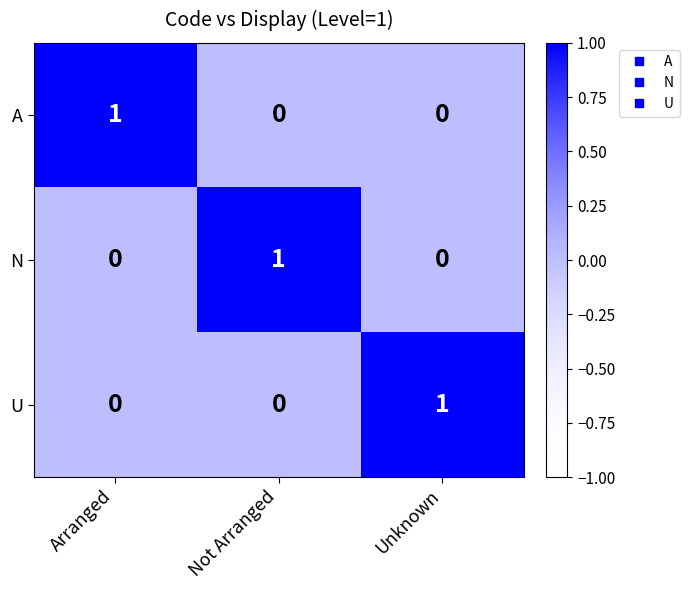

At which label does U reach its peak?

Unknown